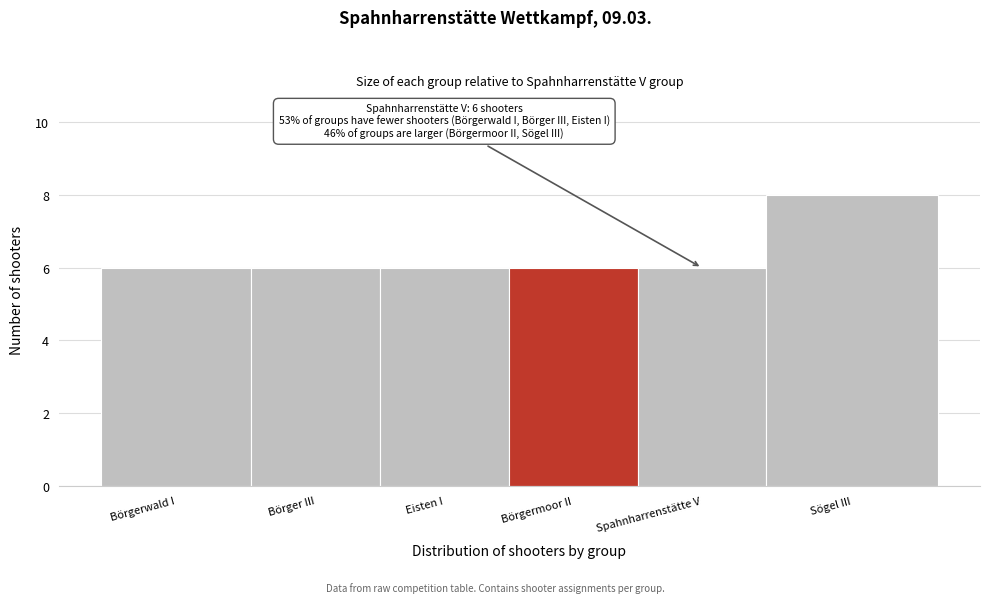

Reading left to right, what are all the values shown in this chart?

6	6	6	6	6	8